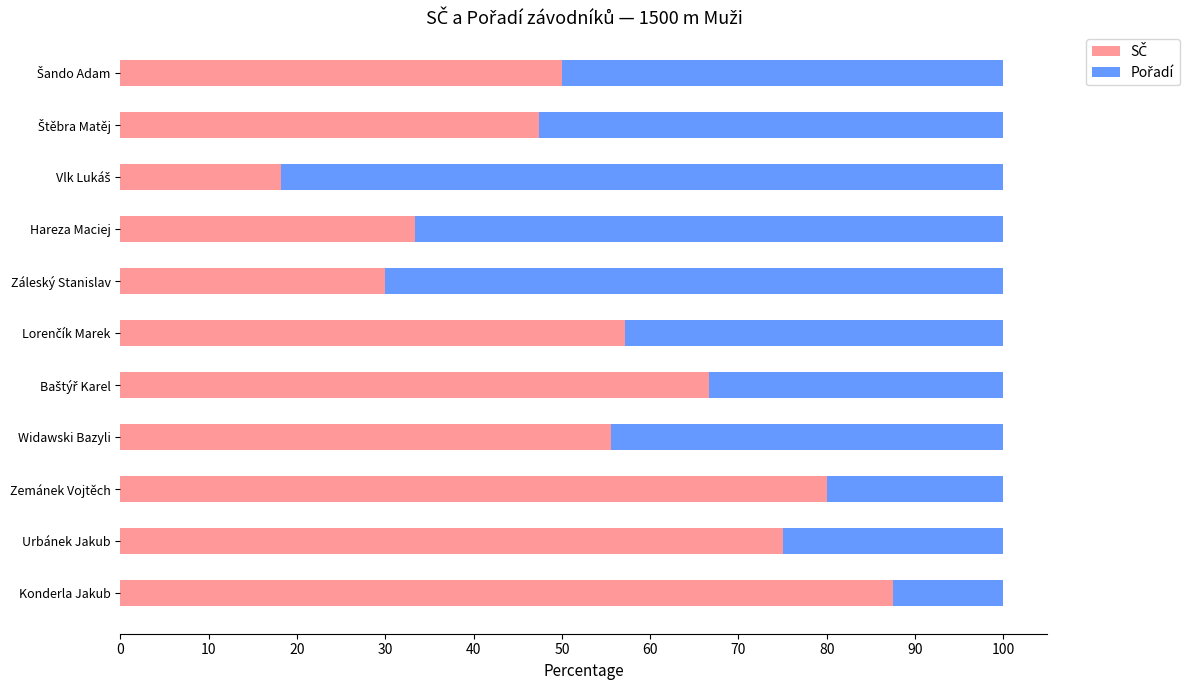

What is the total value across all series at Záleský Stanislav?

100.0